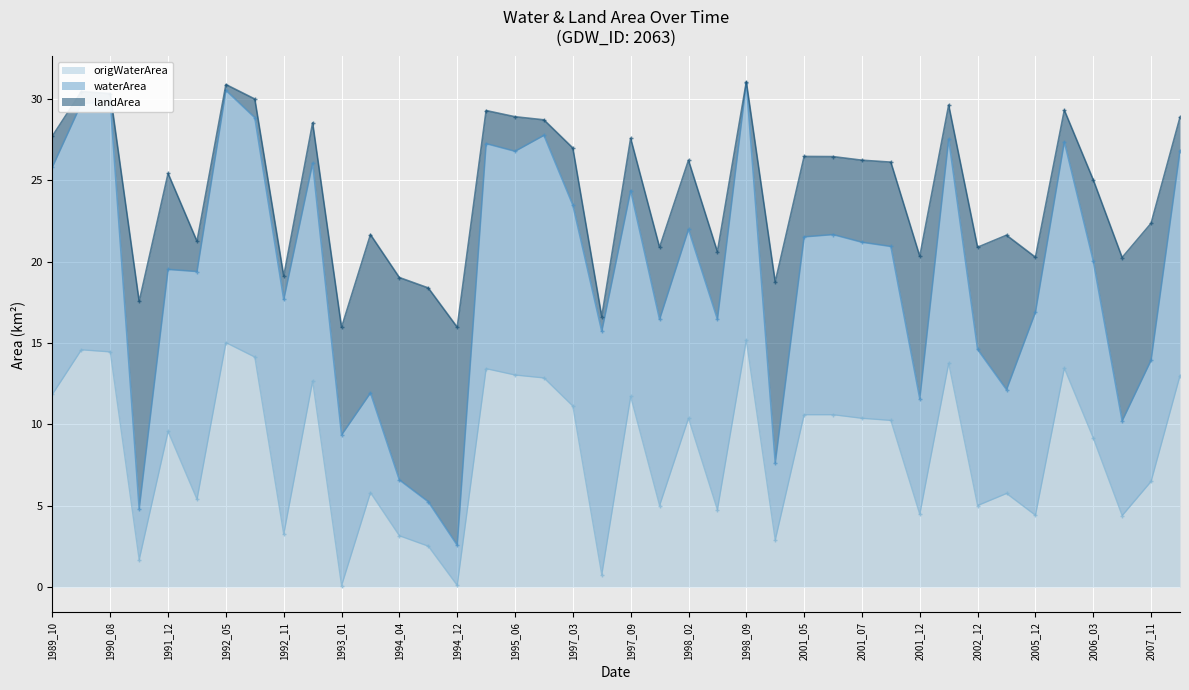

Which series has the largest total across all categories?

waterArea